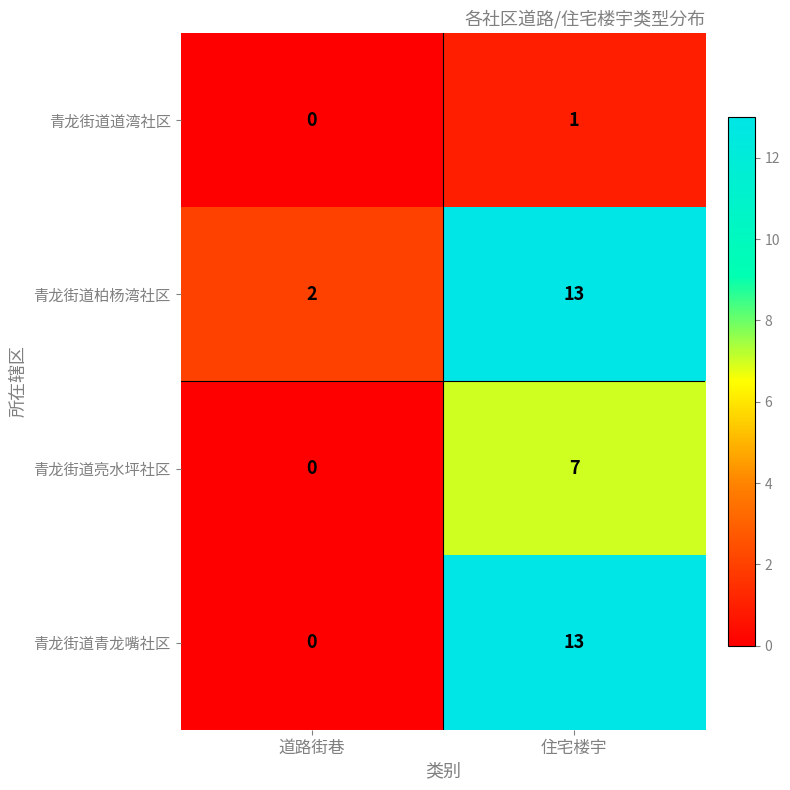

Which series has the largest range (max minus min)?

青龙街道青龙嘴社区